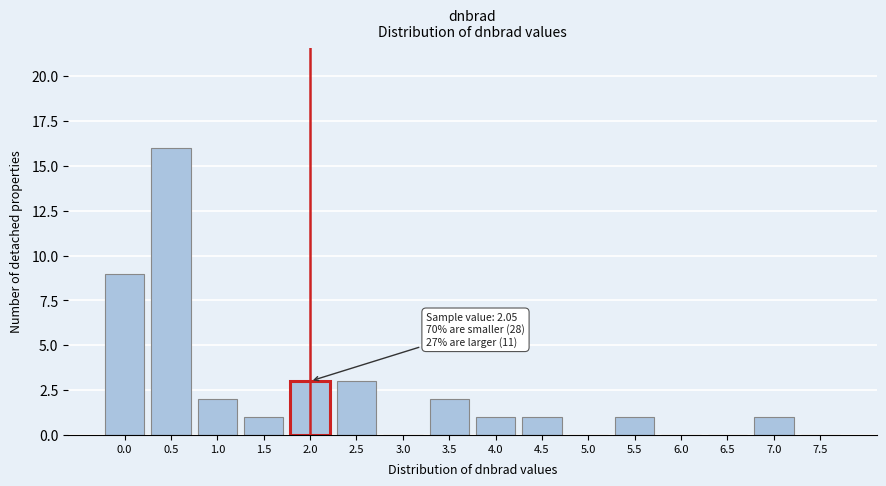

Reading left to right, list all the values displayed in this chart.

0.0=9	0.5=16	1.0=2	1.5=1	2.0=3	2.5=3	3.0=0	3.5=2	4.0=1	4.5=1	5.0=0	5.5=1	6.0=0	6.5=0	7.0=1	7.5=0